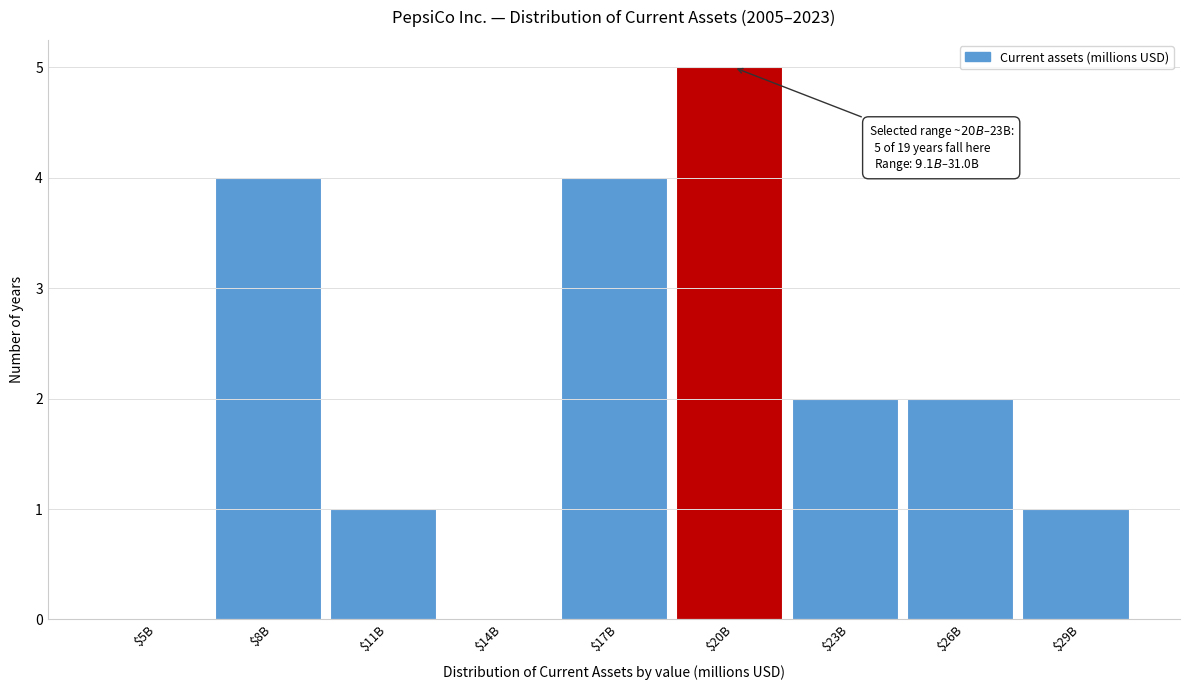

Read the value at $8B.

4